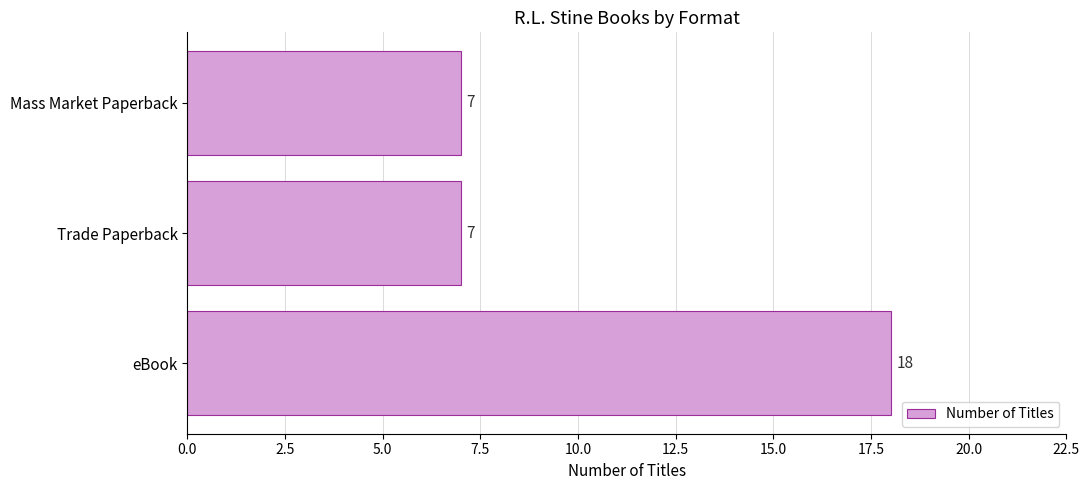

Count the values in the range 7 to 18.

3